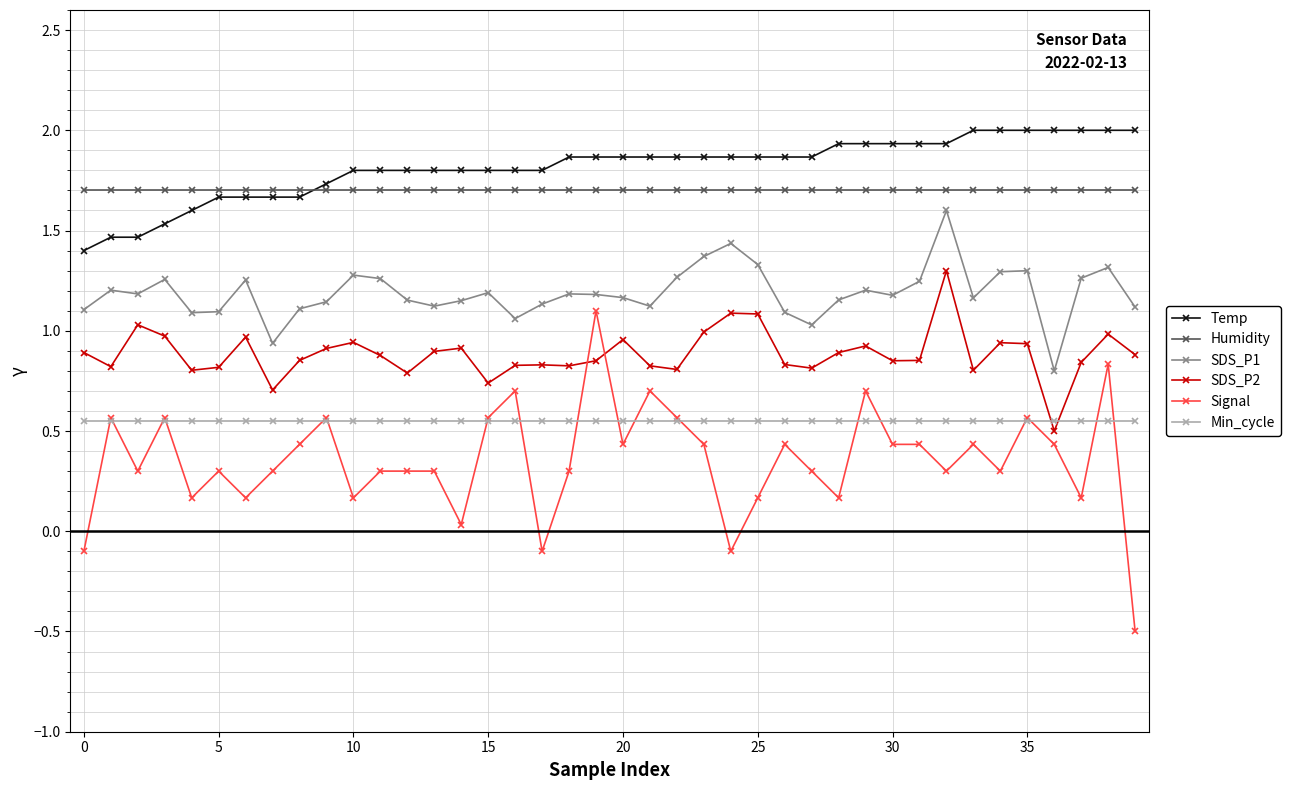

What is the maximum value for Temp?

2.0